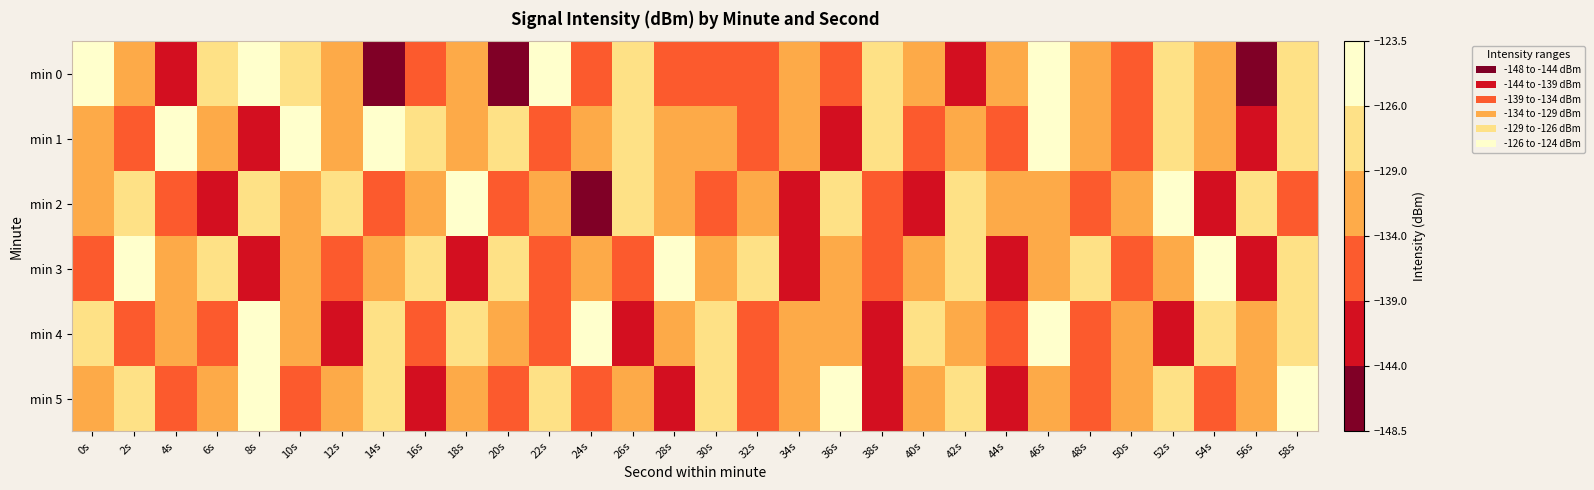

Count the number of data series in this chart.

6